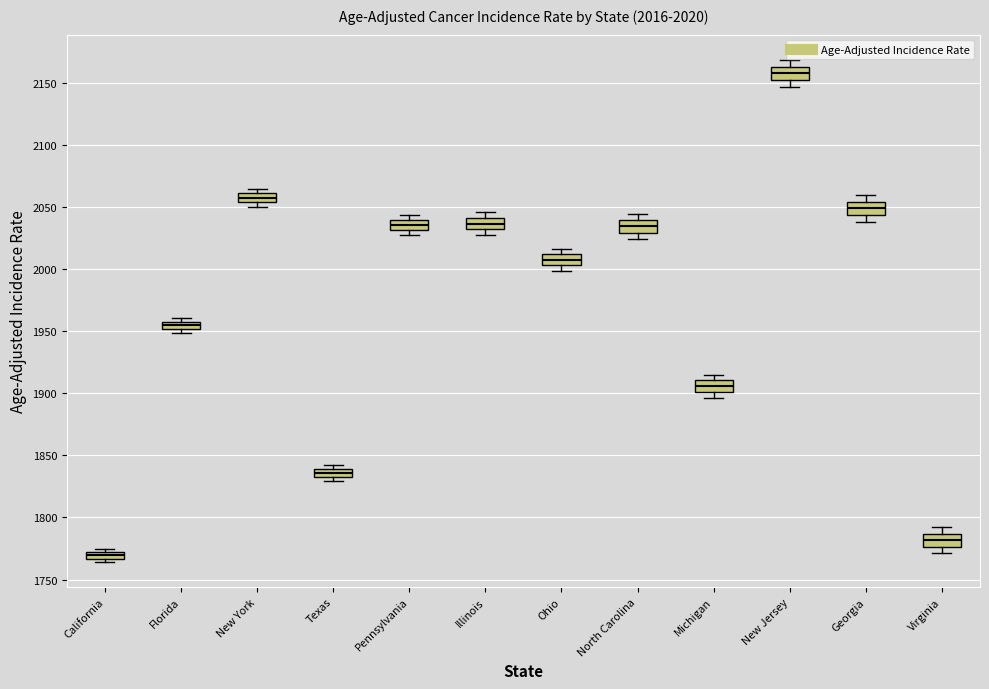

Which box's median line is the highest?

New Jersey